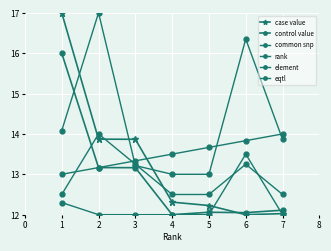

Is this an area chart (filled region under the line)?

No